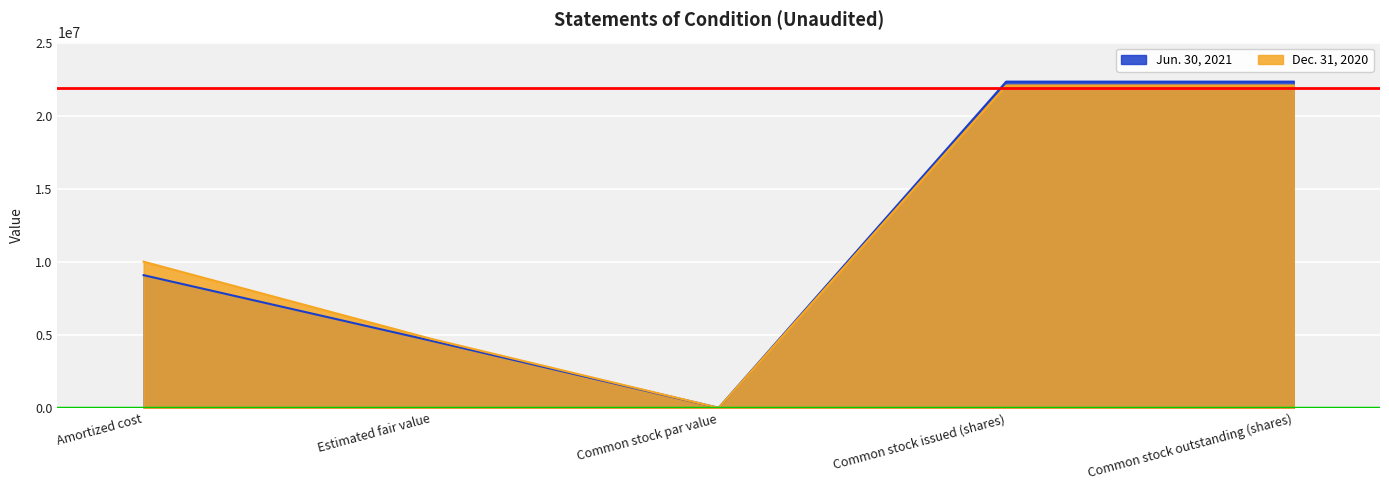

Reading left to right, extract all data points from this chart.

Jun. 30, 2021: 9084093	4594682	100	22339163	22339163
Dec. 31, 2020: 10007978	4723796	100	22075696	22075696